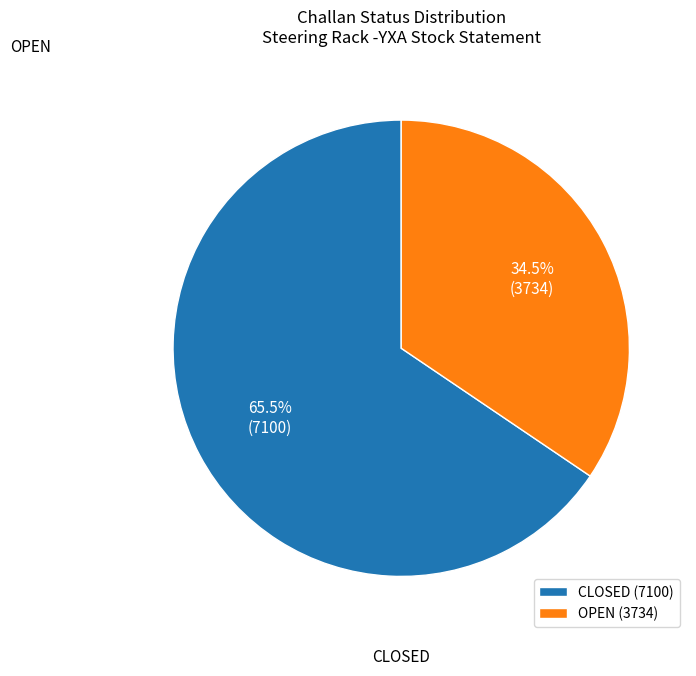

How many slices are in this pie chart?

2